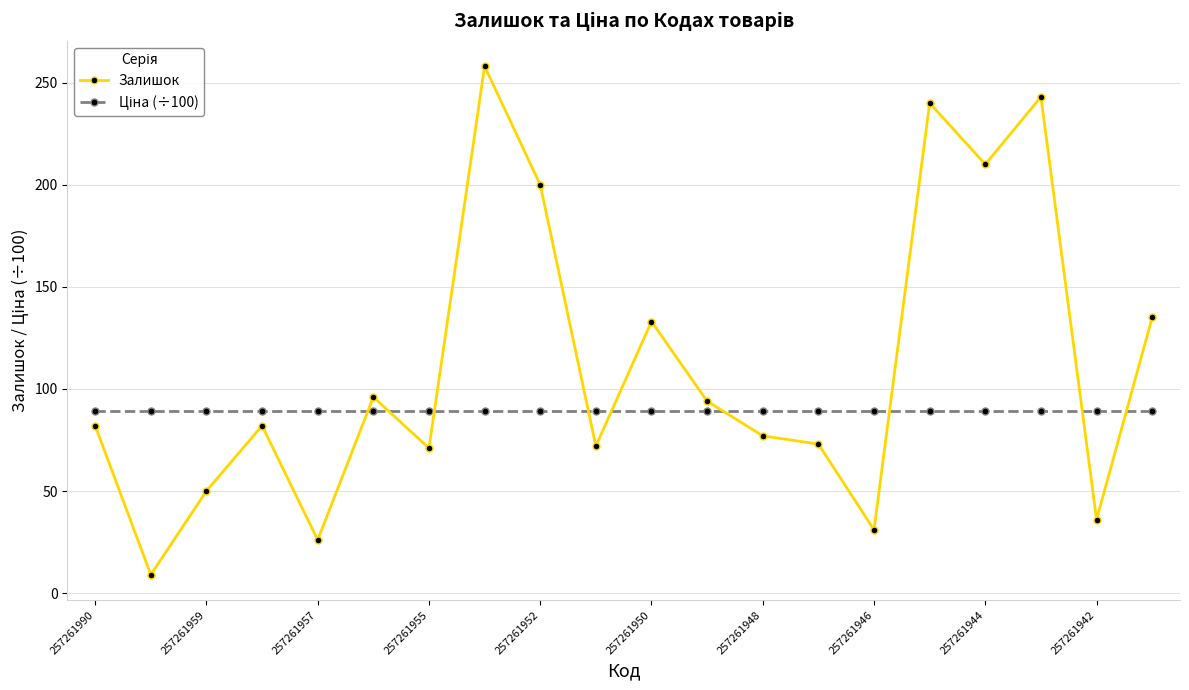

What is the minimum value shown in the chart?

9.0